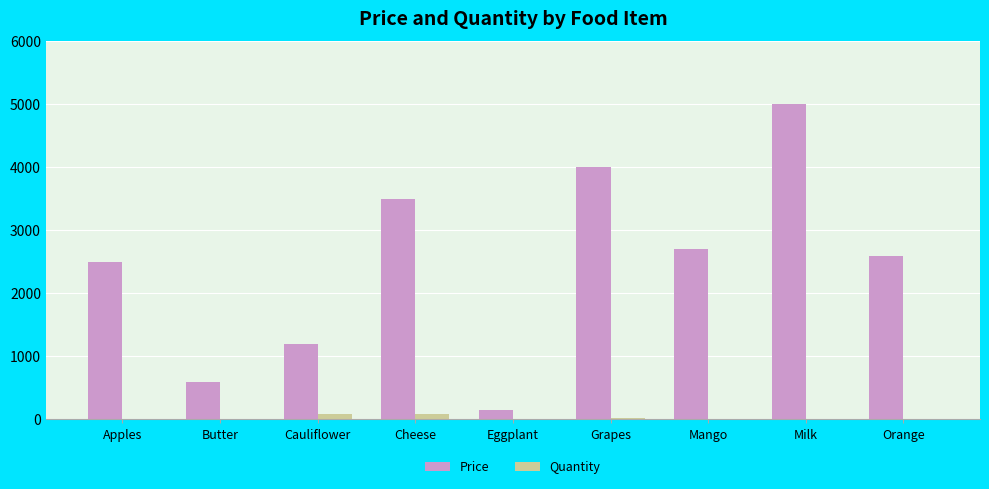

Are the bars horizontal?

No